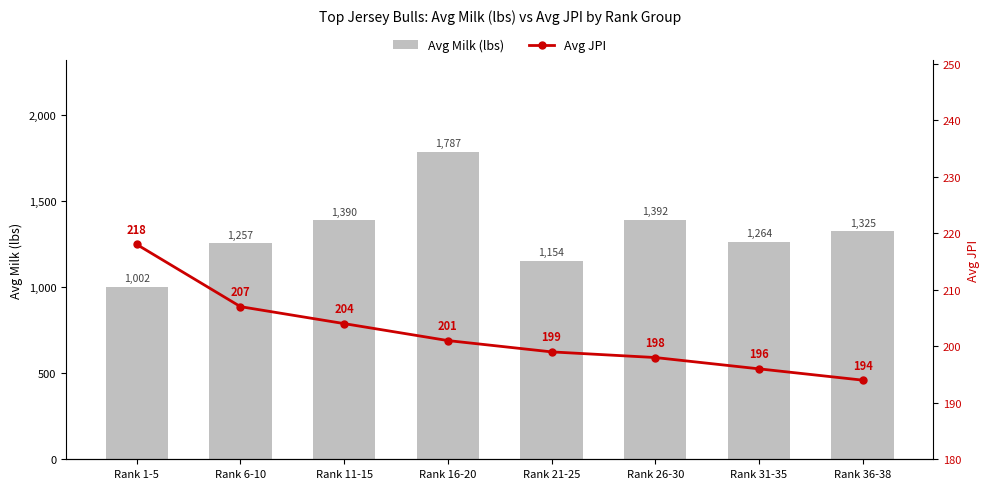

Where is Avg Milk (lbs) nearest to the value 1394?

Rank 26-30